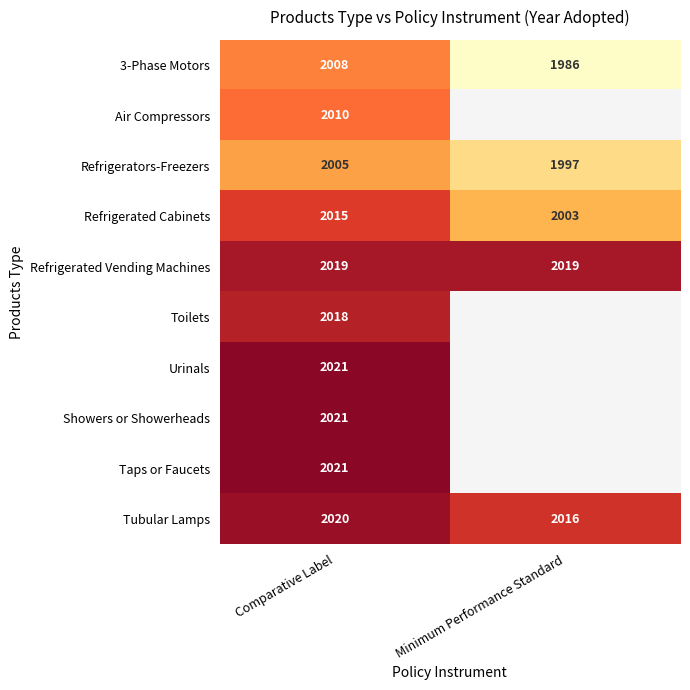

The Air Compressors series shows 934 at Comparative Label. True or false?

False